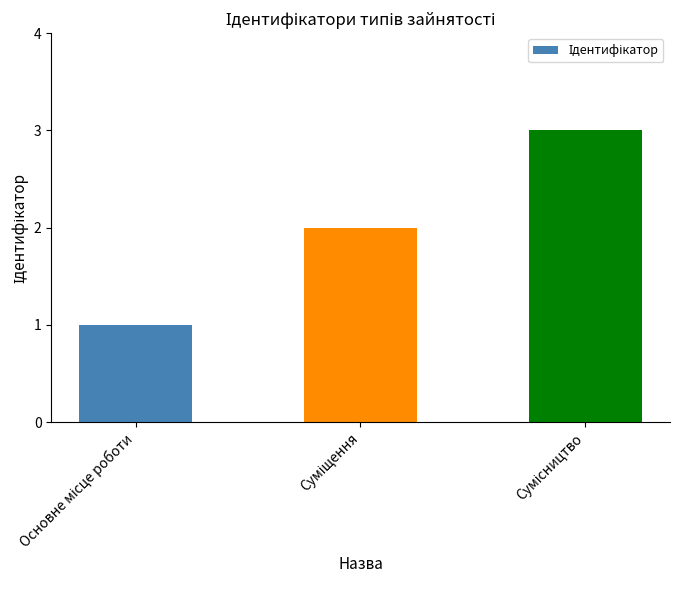

What is the greatest value displayed?

3